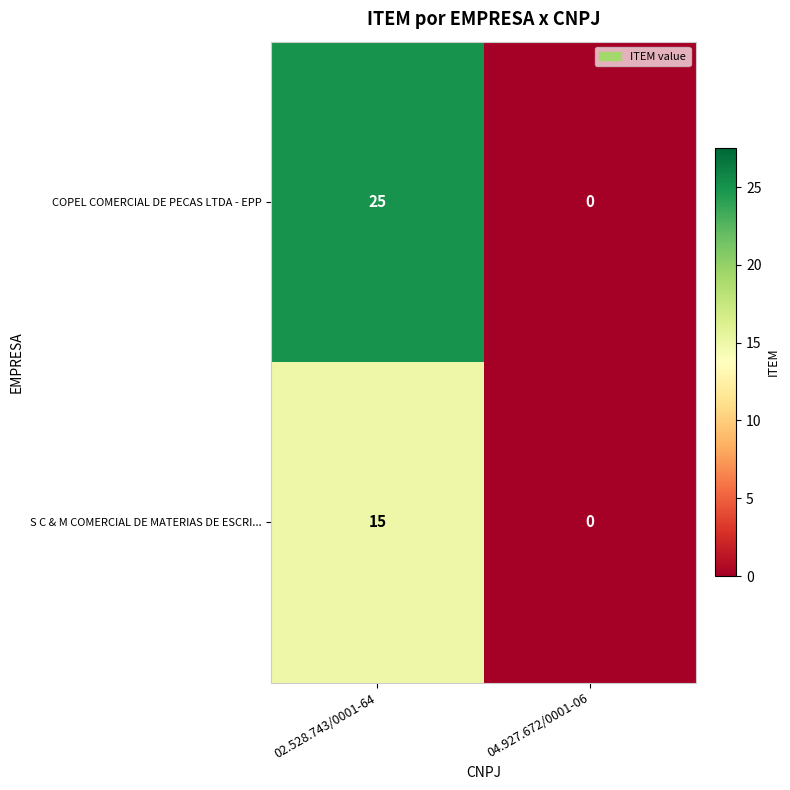

What is the difference between the maximum and minimum values in the COPEL COMERCIAL DE PECAS LTDA - EPP series?

25